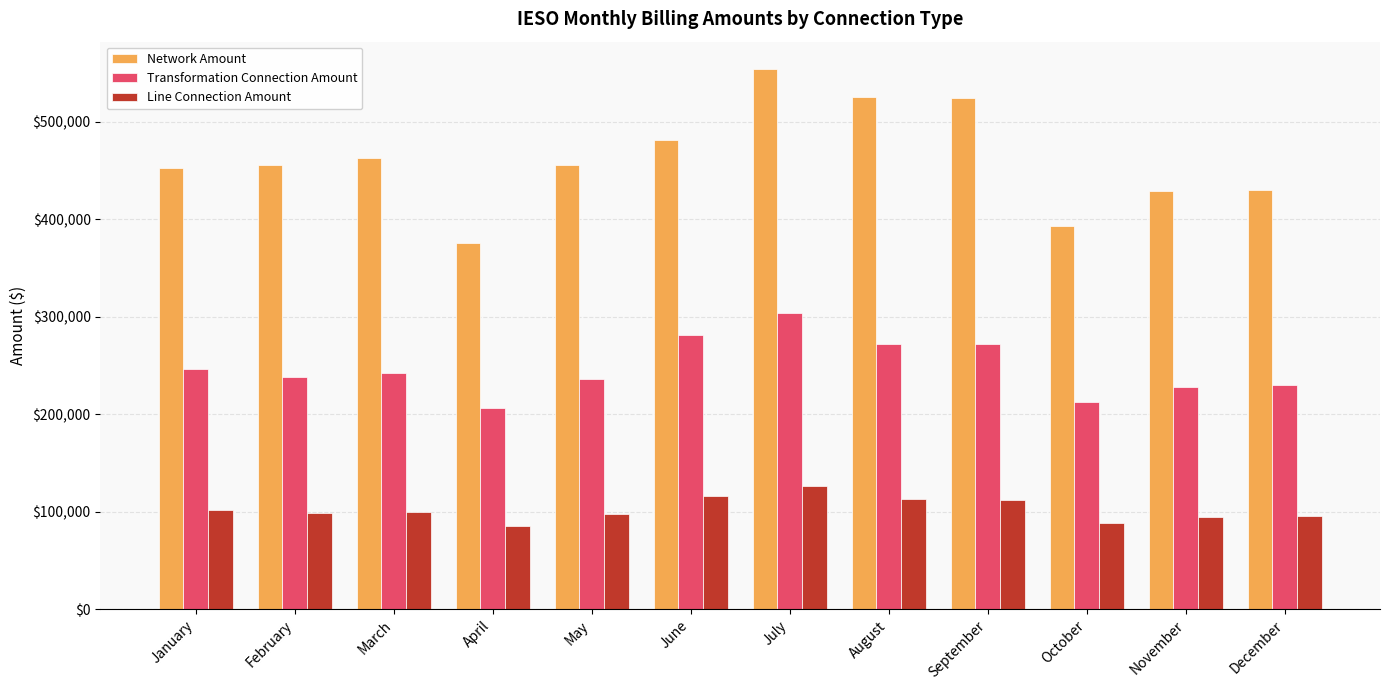

Which series has the largest total across all categories?

Network Amount